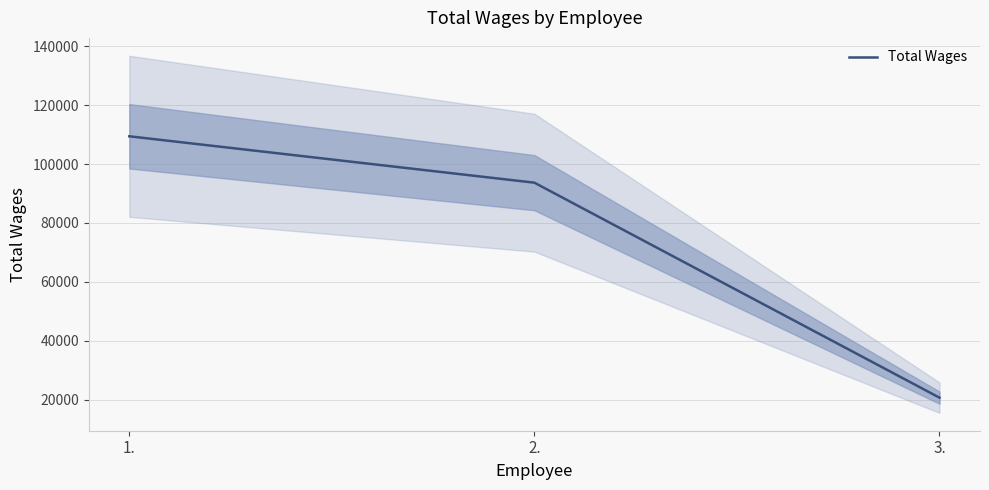

Is this an area chart (filled region under the line)?

No